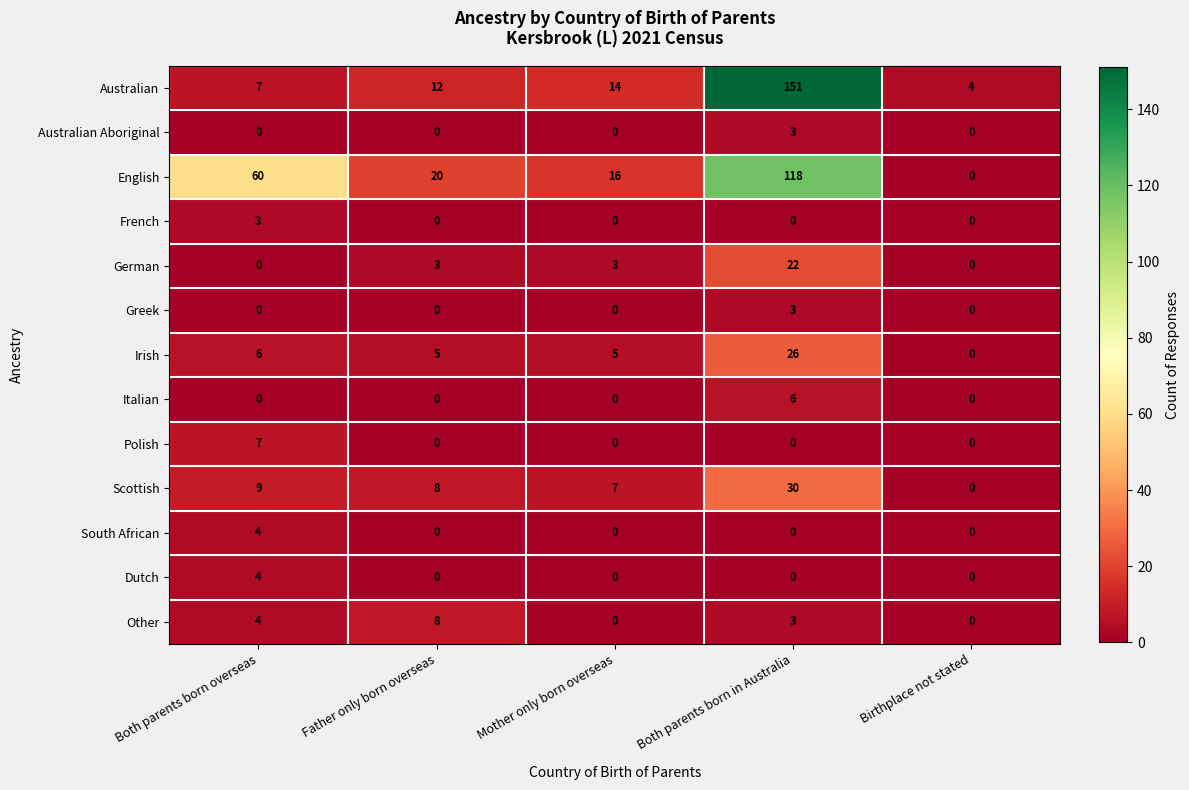

Which series has the largest range (max minus min)?

Australian